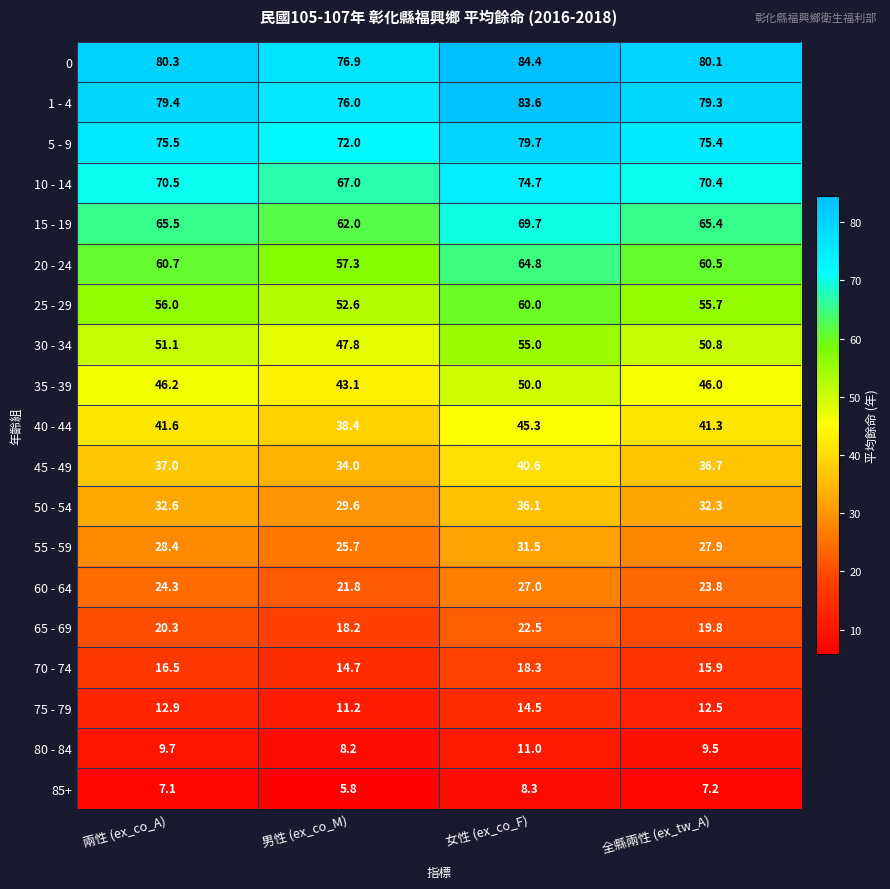

What is the smallest value displayed?

5.8